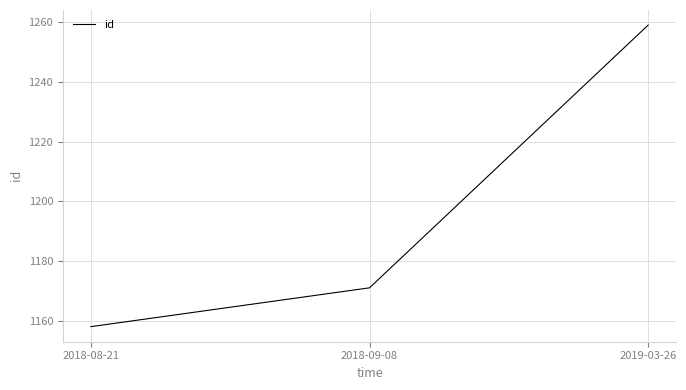

Reading right to left, extract all data points from this chart.

2019-03-26=1259	2018-09-08=1171	2018-08-21=1158